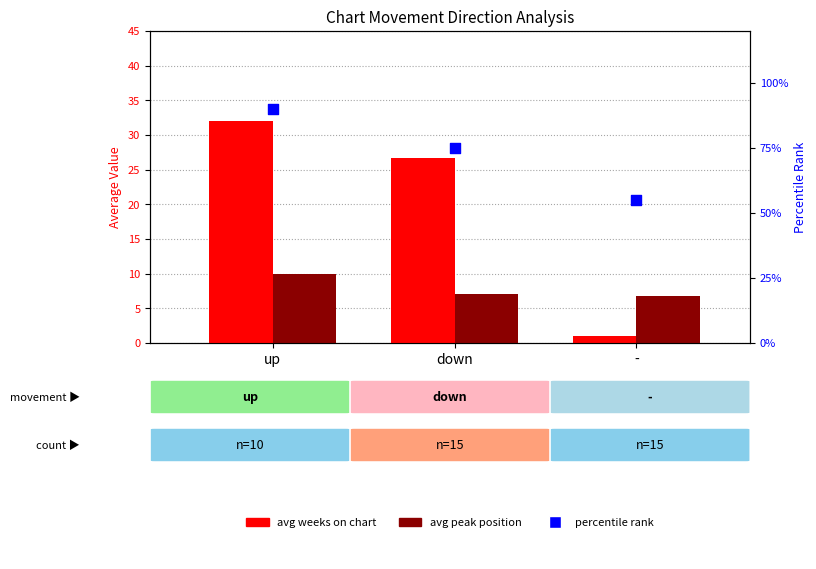

Is the value of avg weeks on chart at - greater than the value of percentile rank at up?

No